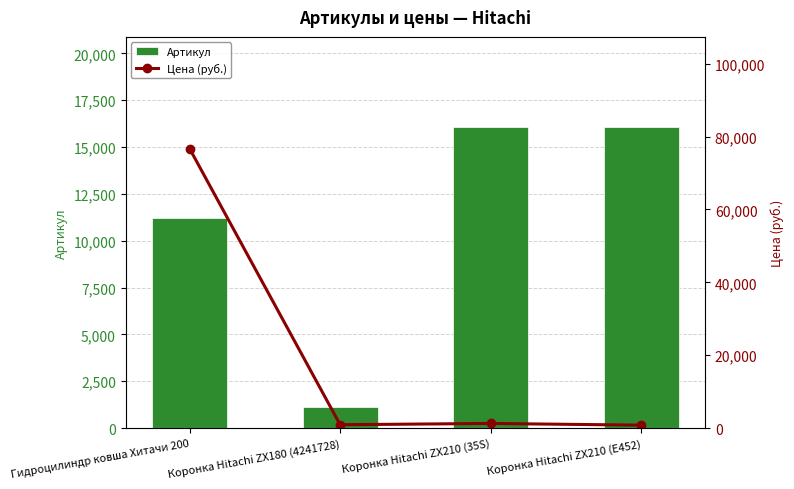

Which series has the largest total across all categories?

Цена (руб.)